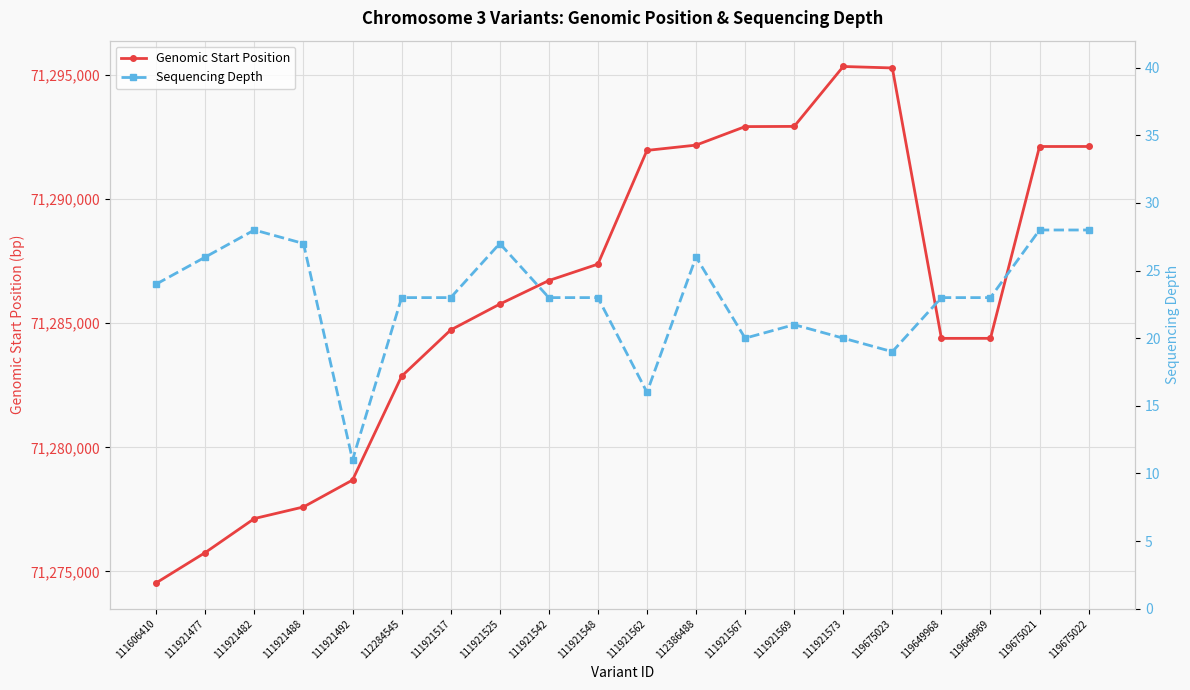

Which label corresponds to the largest value in the chart?

111921573